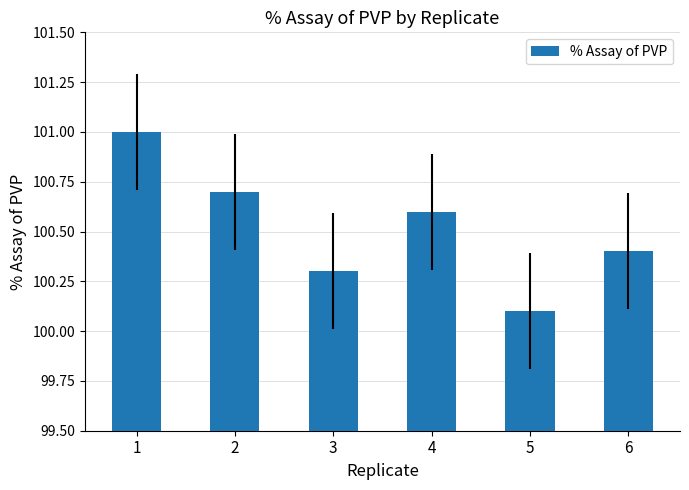

The value at 5 is 100.1. True or false?

True